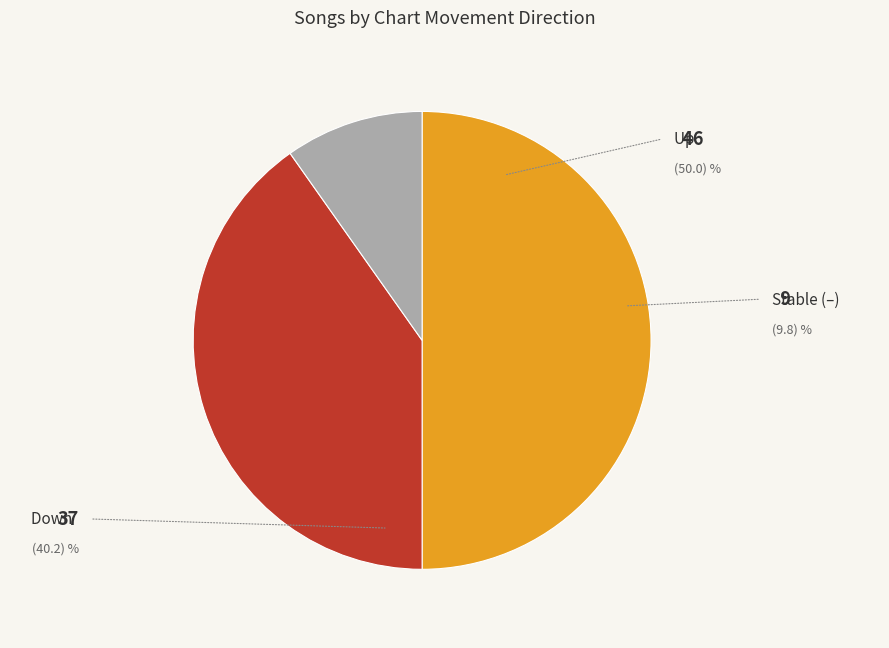

How many slices are in this pie chart?

3